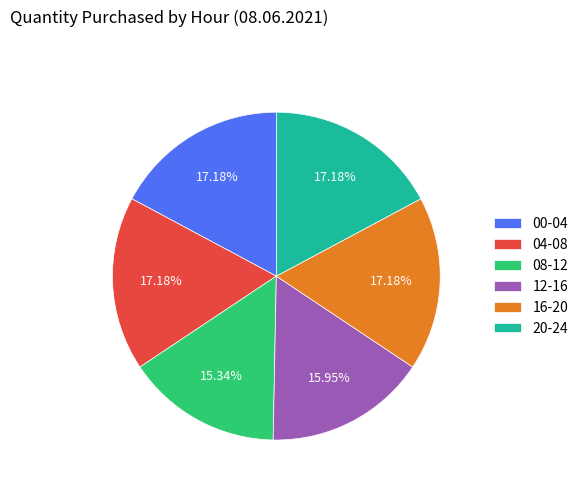

Which has a higher value, 12-16 or 16-20?

16-20